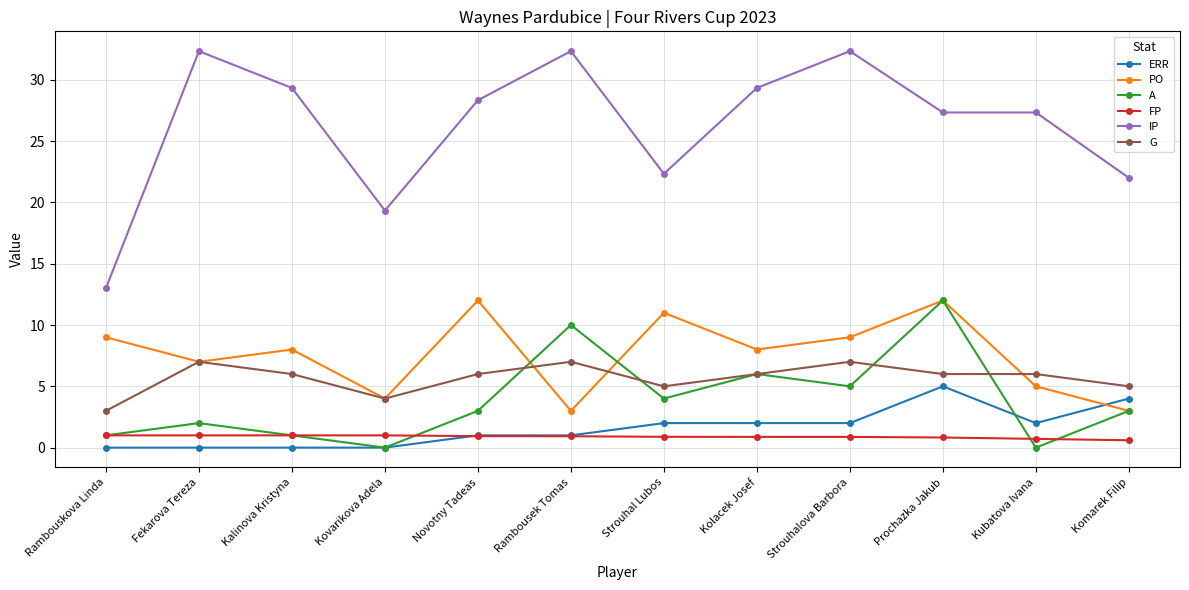

The value of A at Strouhalova Barbora is 2.7. True or false?

False